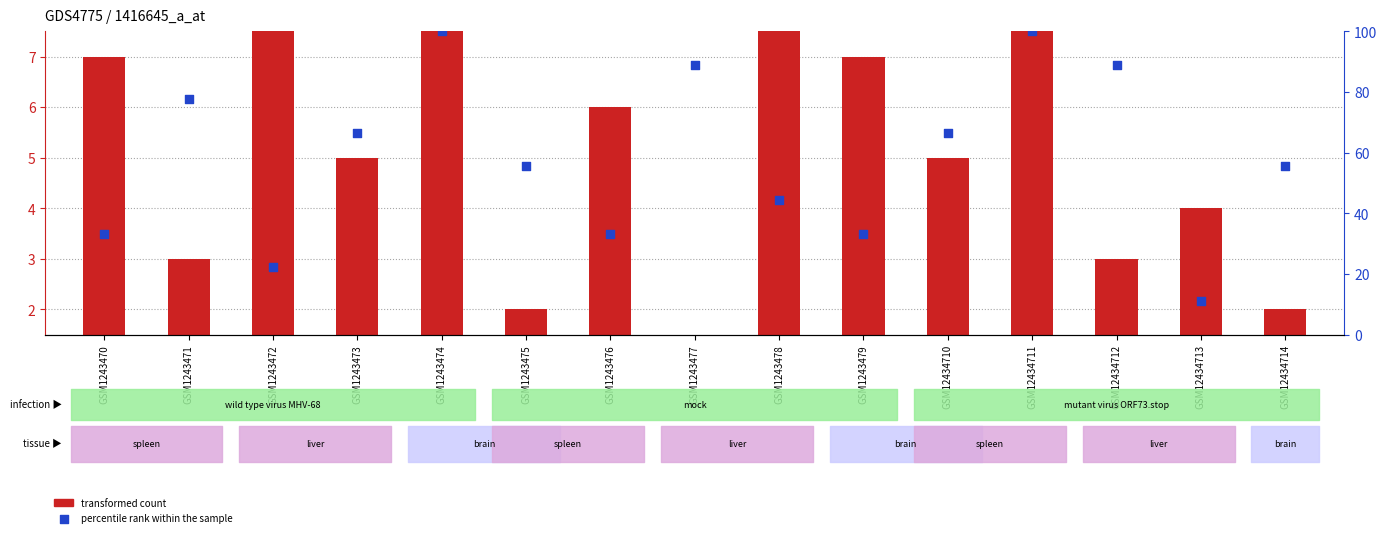

Is the value of percentile rank within the sample at GSM1243479 greater than the value of transformed count at GSM1243471?

Yes